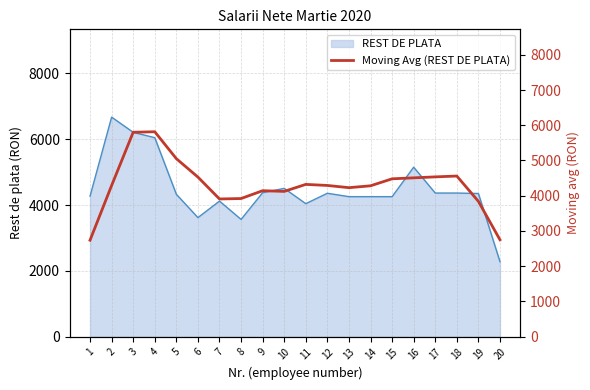

The chart shows a value of 4227.5 at 13. True or false?

True